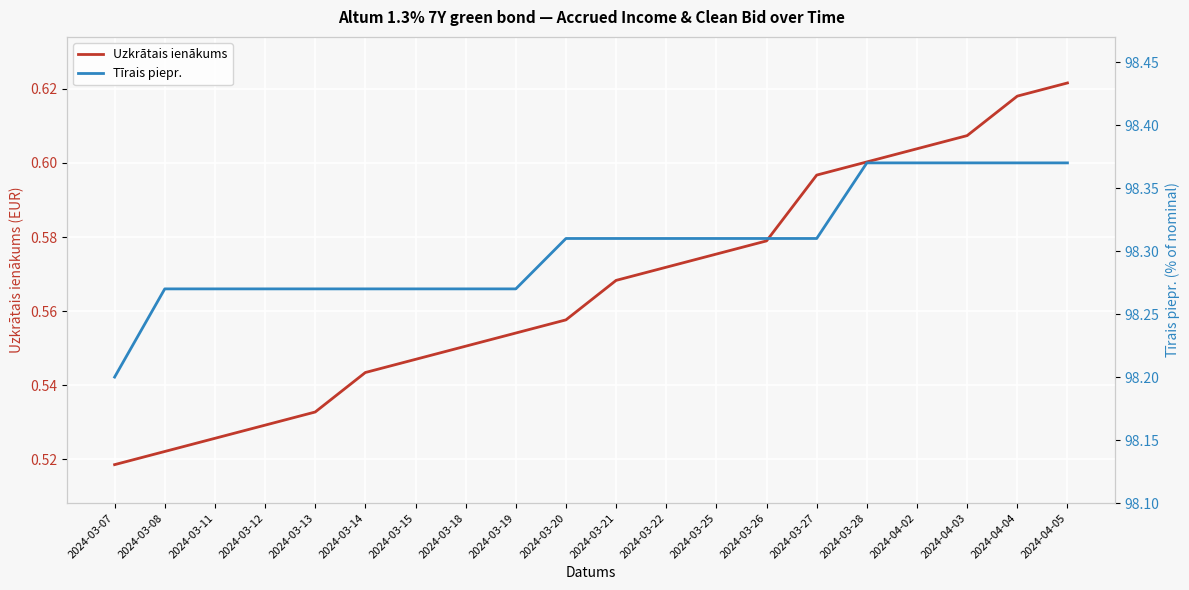

The value of Uzkrātais ienākums at 2024-03-13 is 0.5. True or false?

True